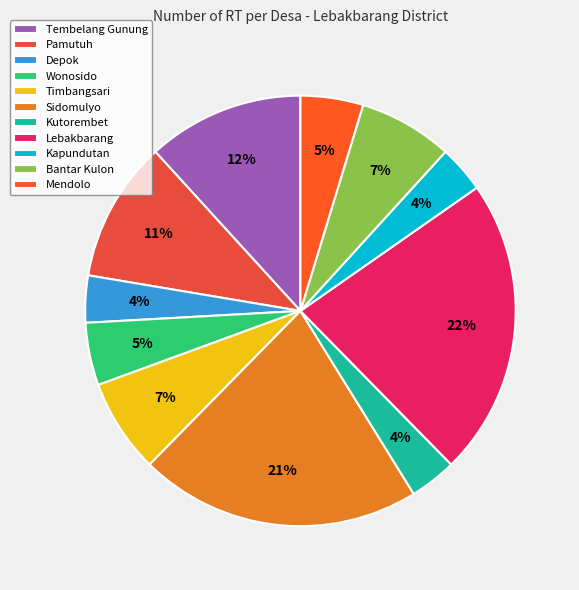

Count the number of slices in the pie.

11